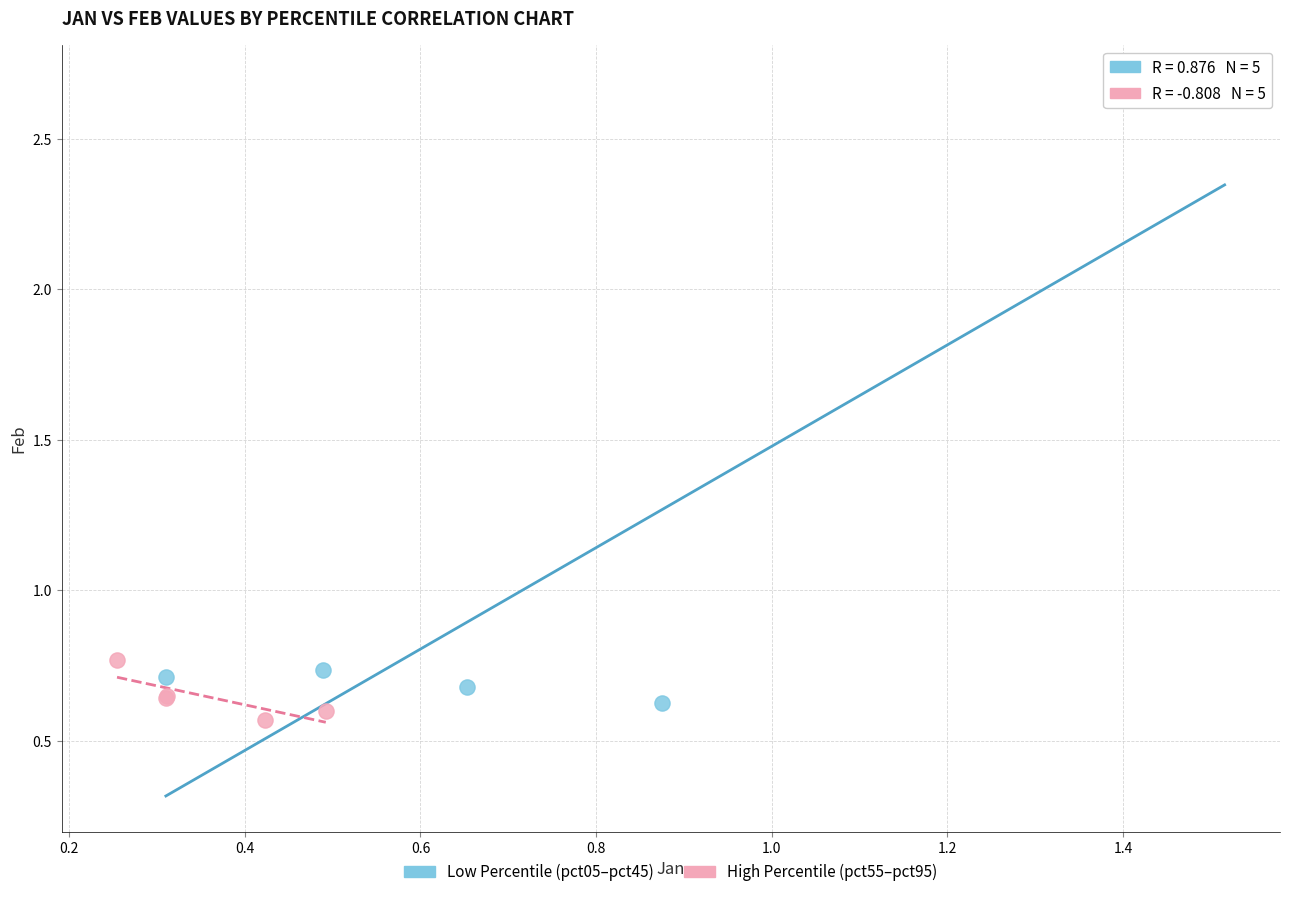

Which series reaches the maximum Y coordinate?

Low Percentile (pct05–pct45)